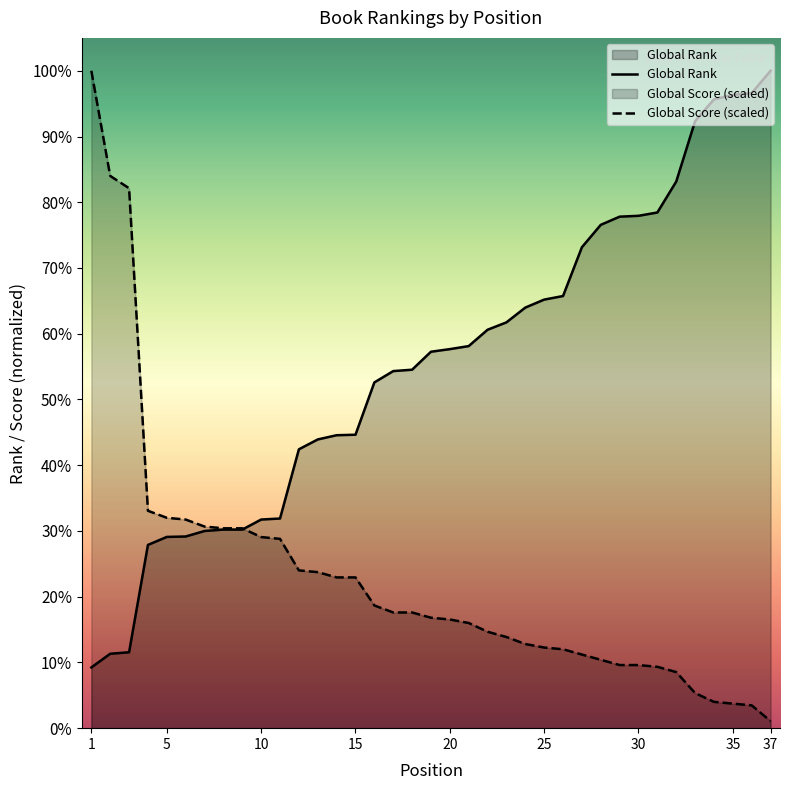

Is it true that Global Score equals 1611.7 at 27?

False